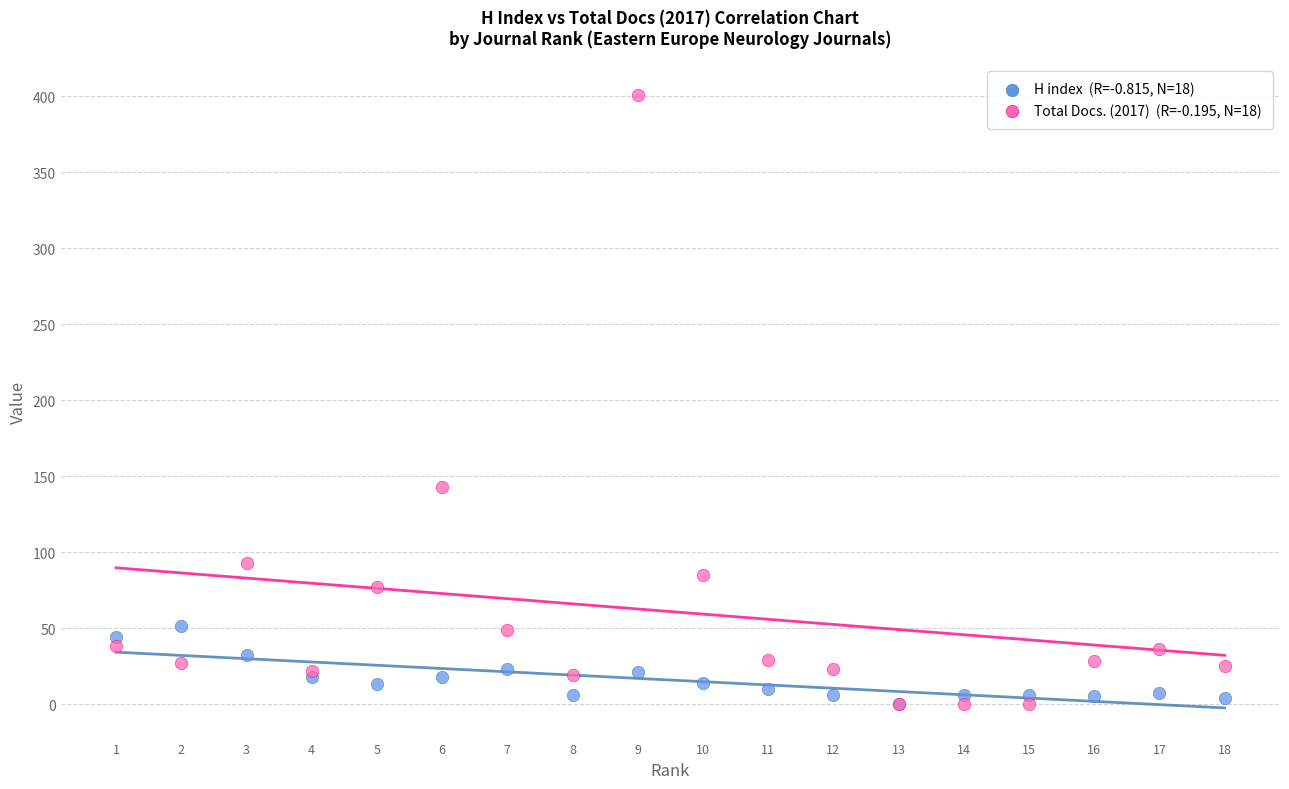

Across all series, what Y value is closest to 200?

143